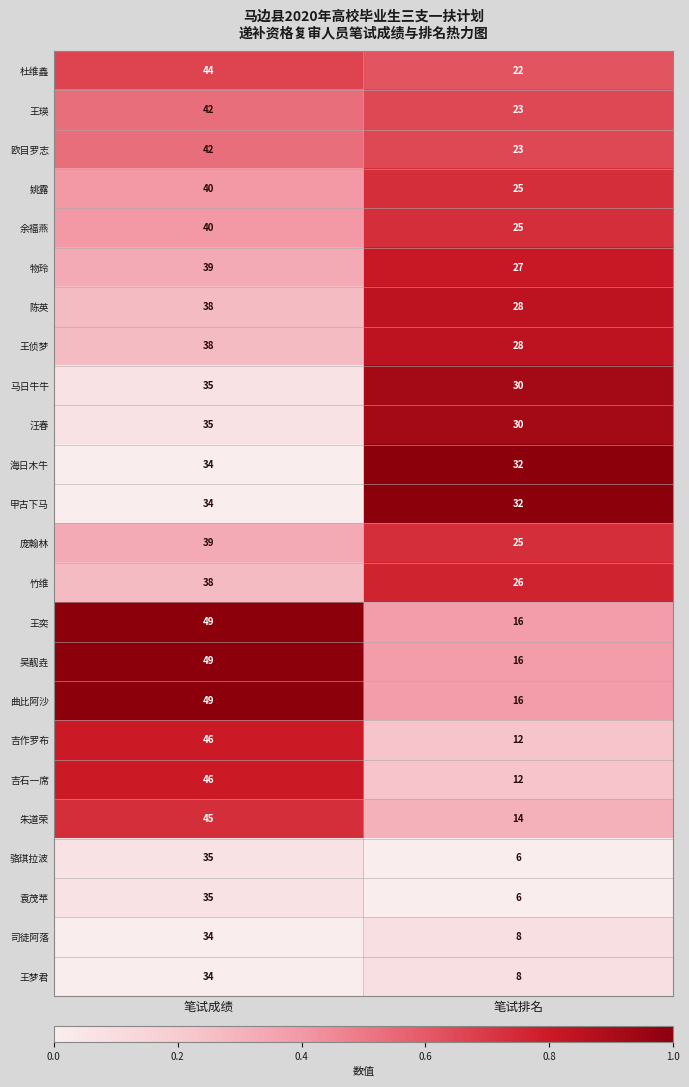

What is the sum of the 余福燕 values at 笔试排名 and 笔试成绩?

65